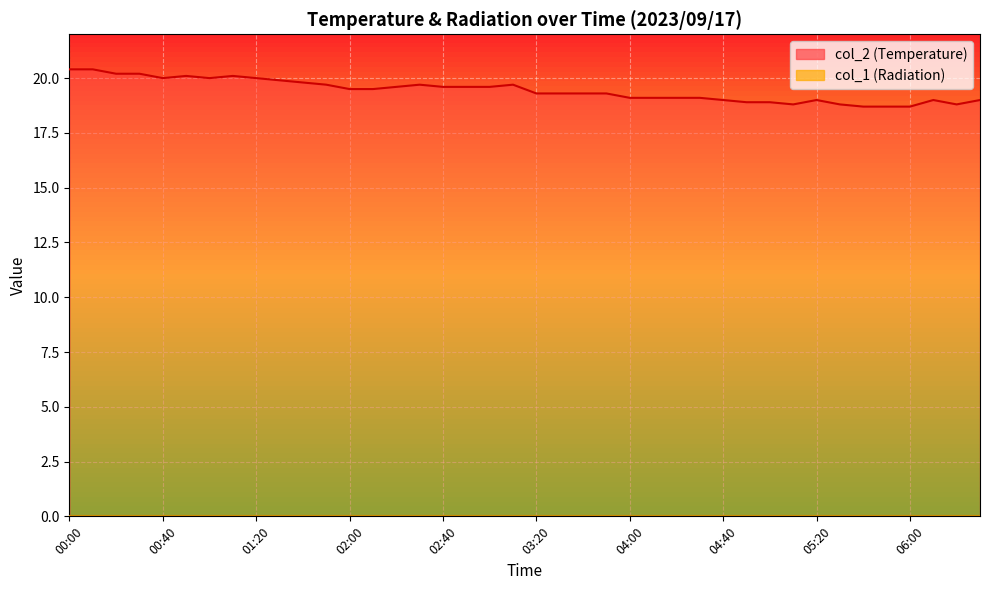

Which category has the highest value across all series?

00:00